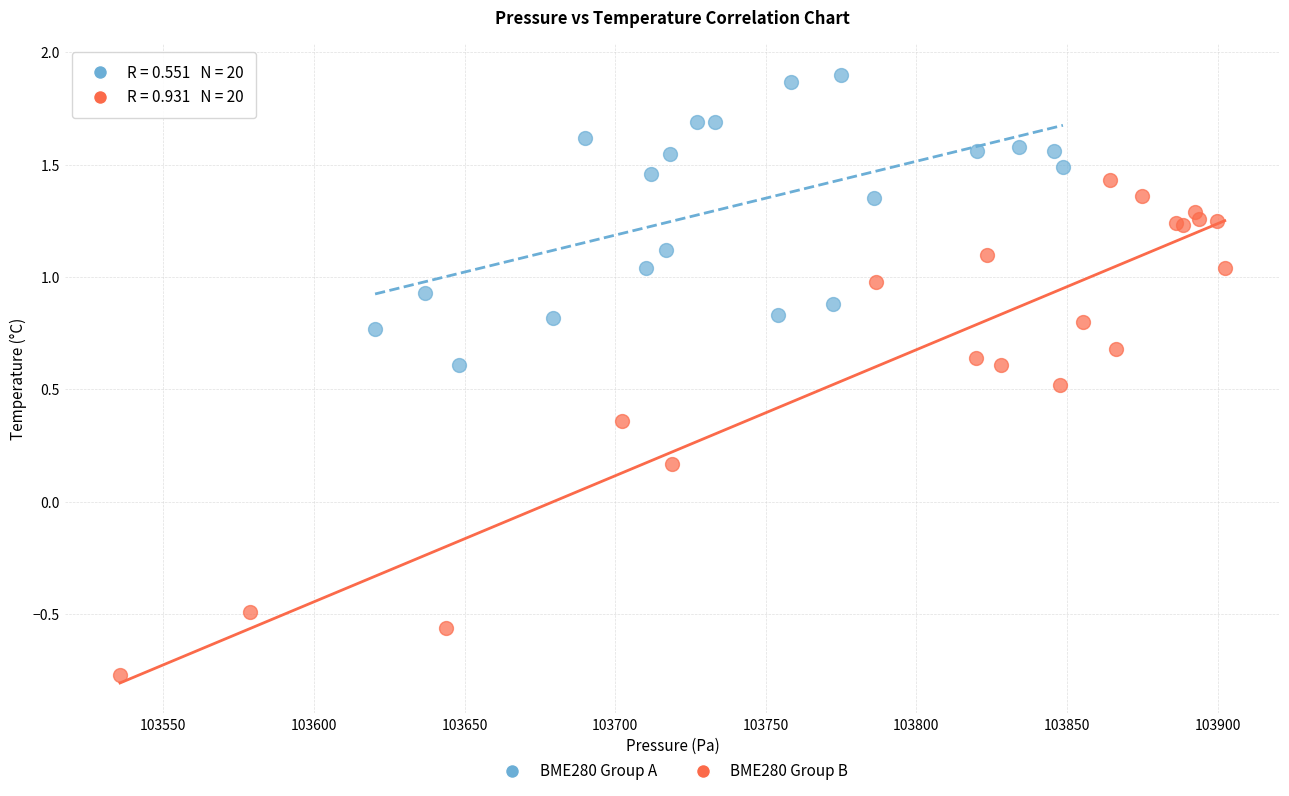

Which series reaches the maximum Y coordinate?

BME280 Group A